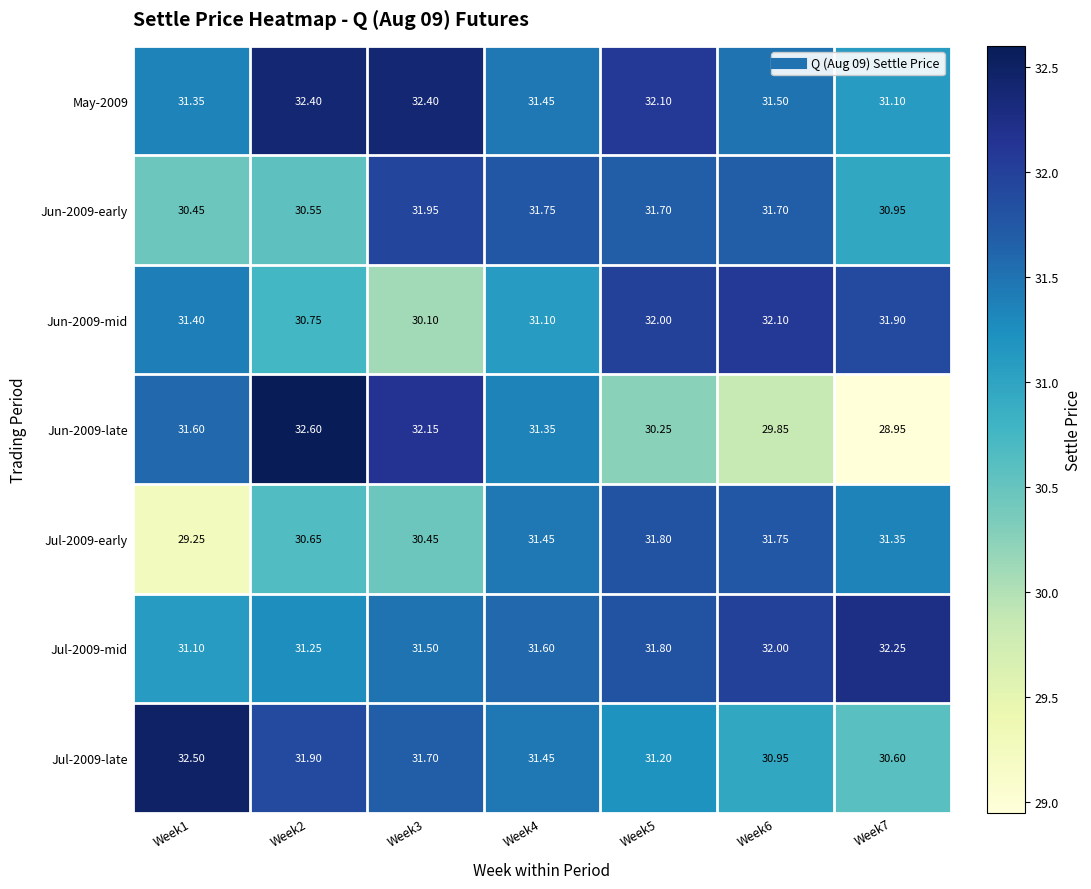

At which category is the sum across all series the highest?

Week5